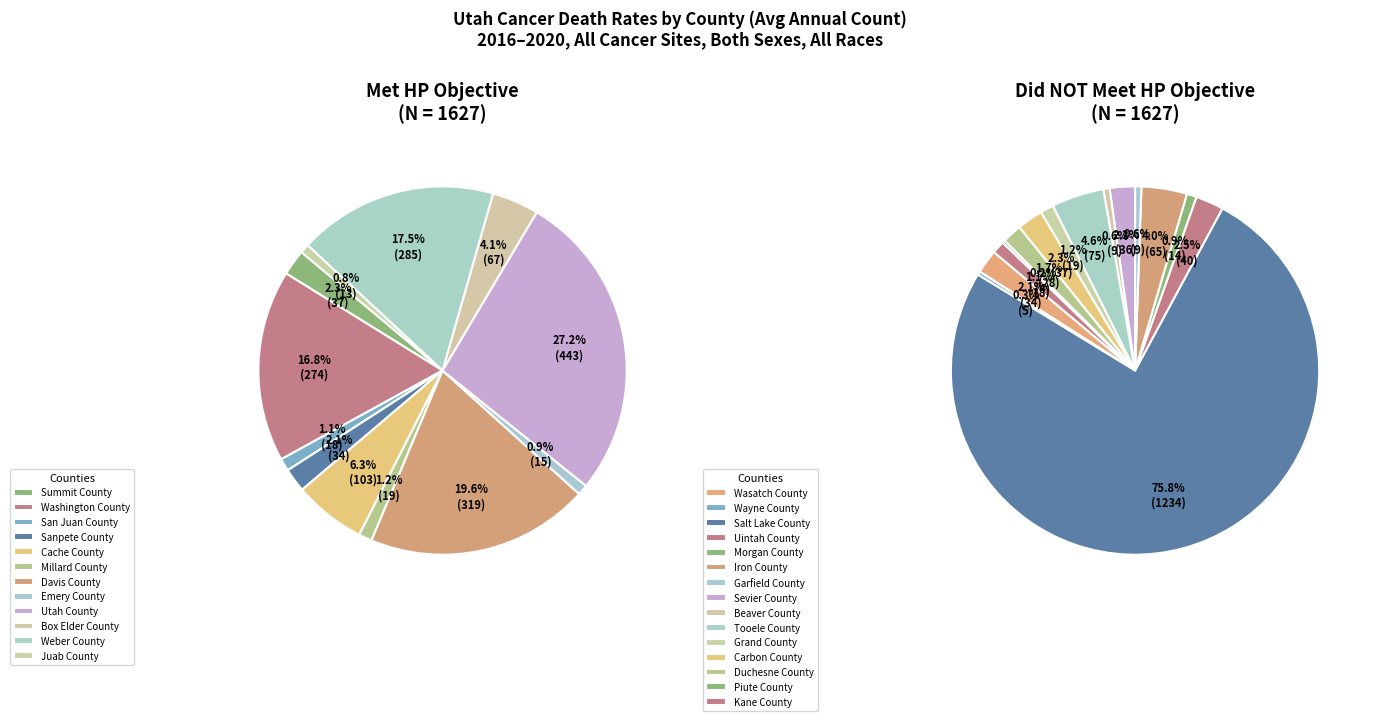

What is the largest slice in the pie chart?

Salt Lake County